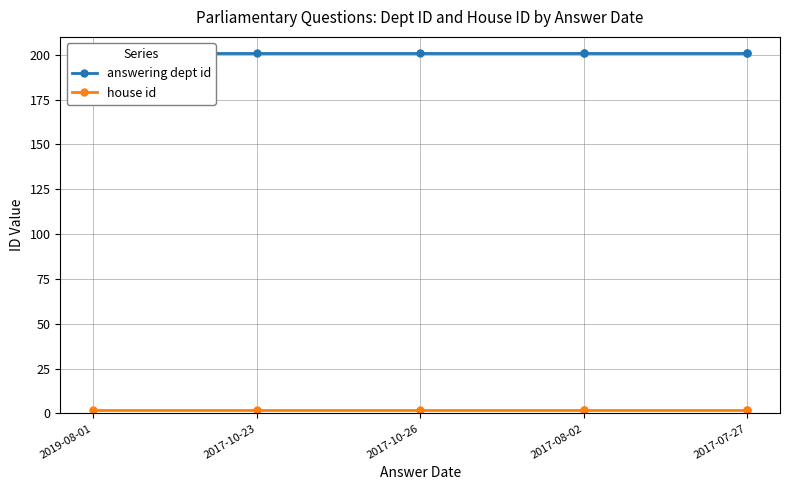

What is the total value across all series at 2017-10-23?

203